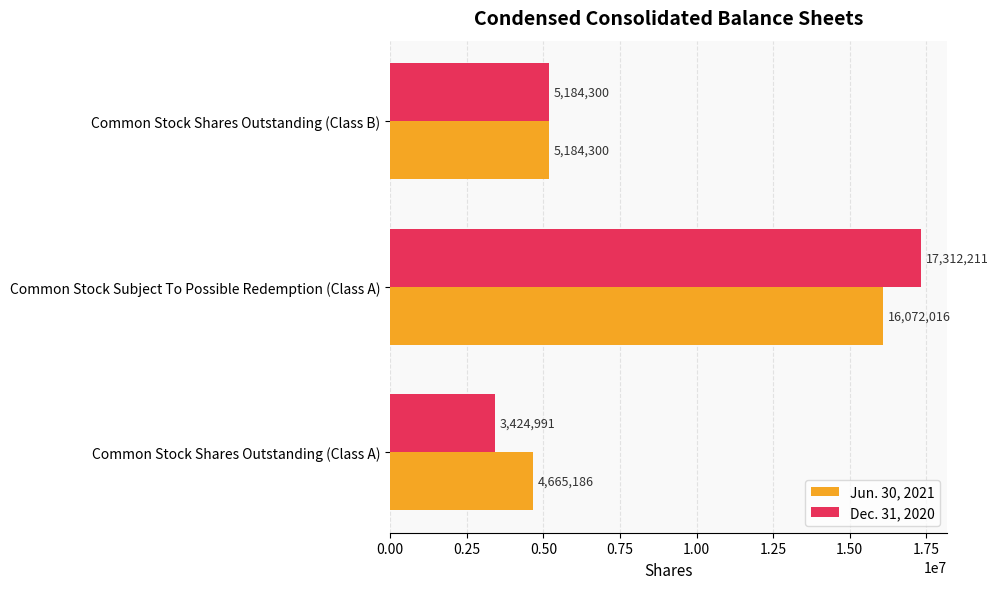

True or false: Jun. 30, 2021 has a value of 5184300 at Common Stock Shares Outstanding (Class B).

True